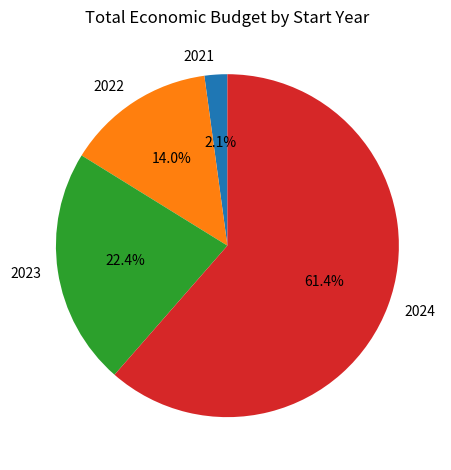

How many segments does this pie chart have?

4